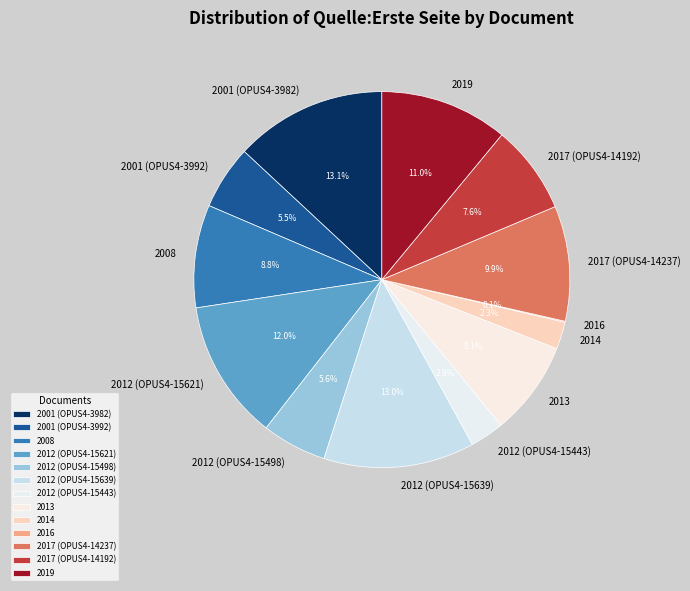

Does any single category account for the majority?

No